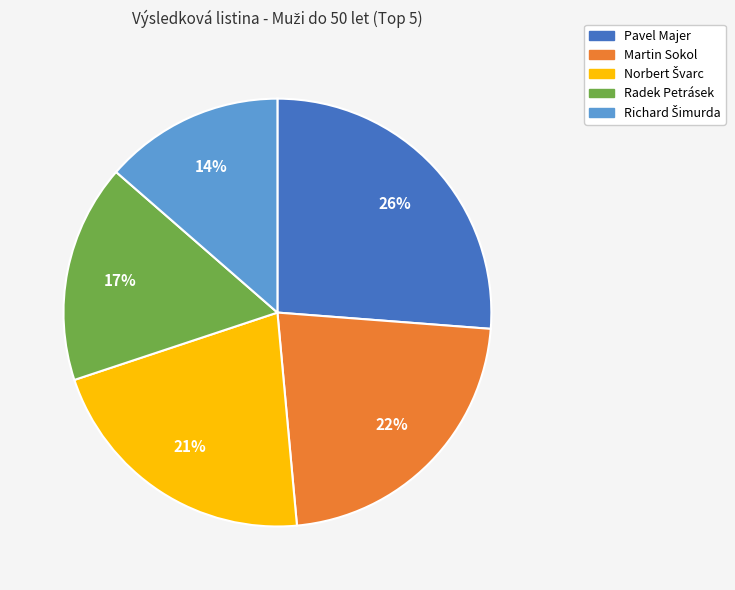

Is the sum of Martin Sokol and Radek Petrásek greater than half?

No